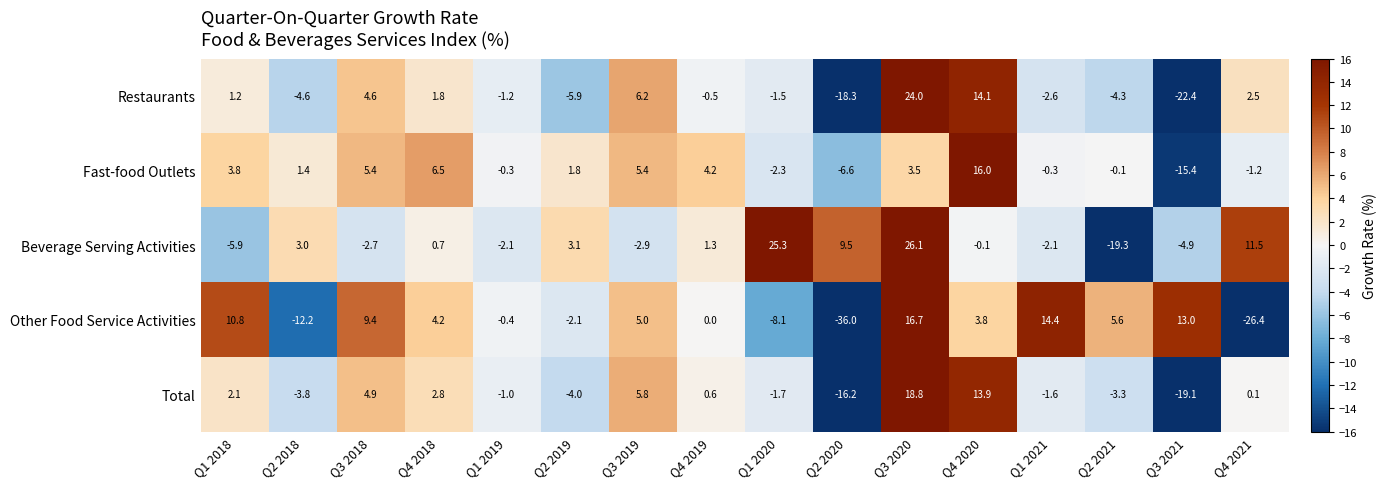

What is the difference between the second highest and minimum values in the Other Food Service Activities series?

50.4